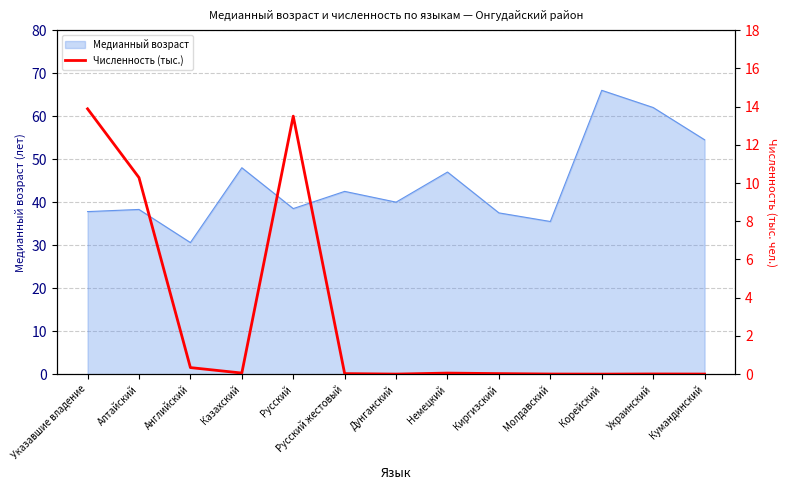

What is the maximum value for Медианный возраст?

66.0